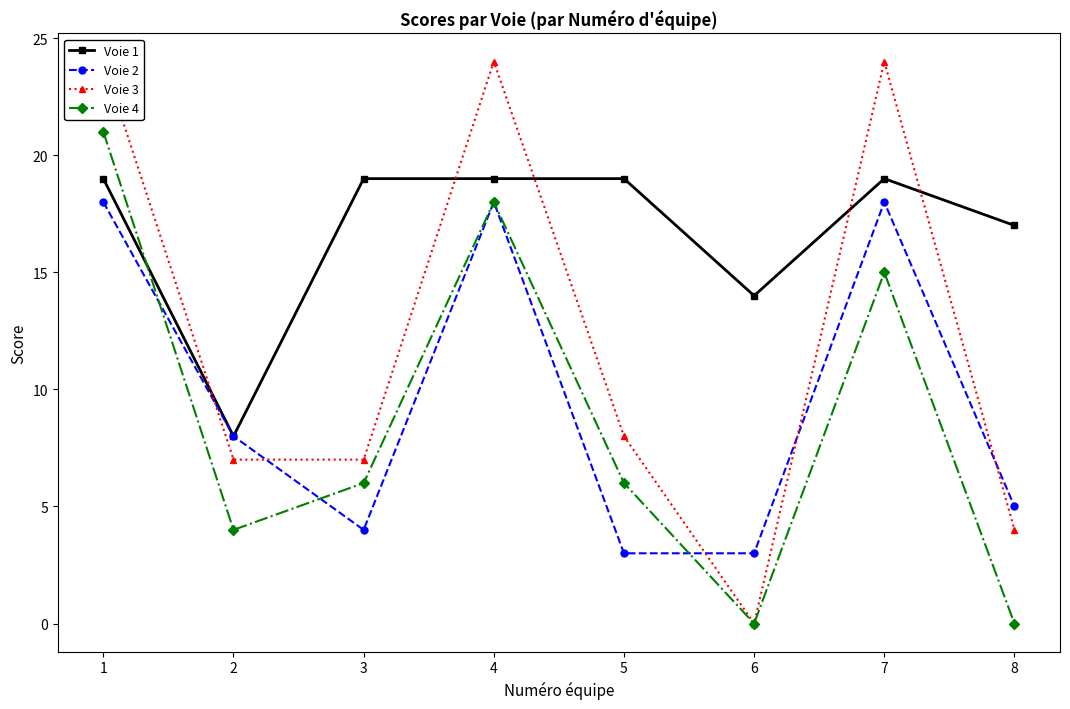

Which has a higher value, 3 or 5?

3